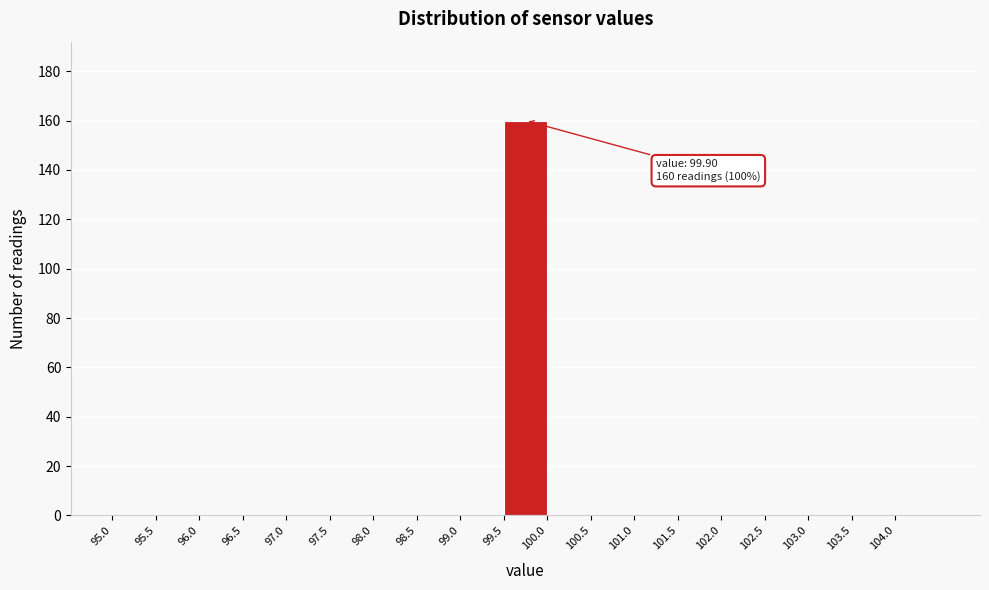

Over which range of the x-axis is the bar tallest?

99.5 to 100.0